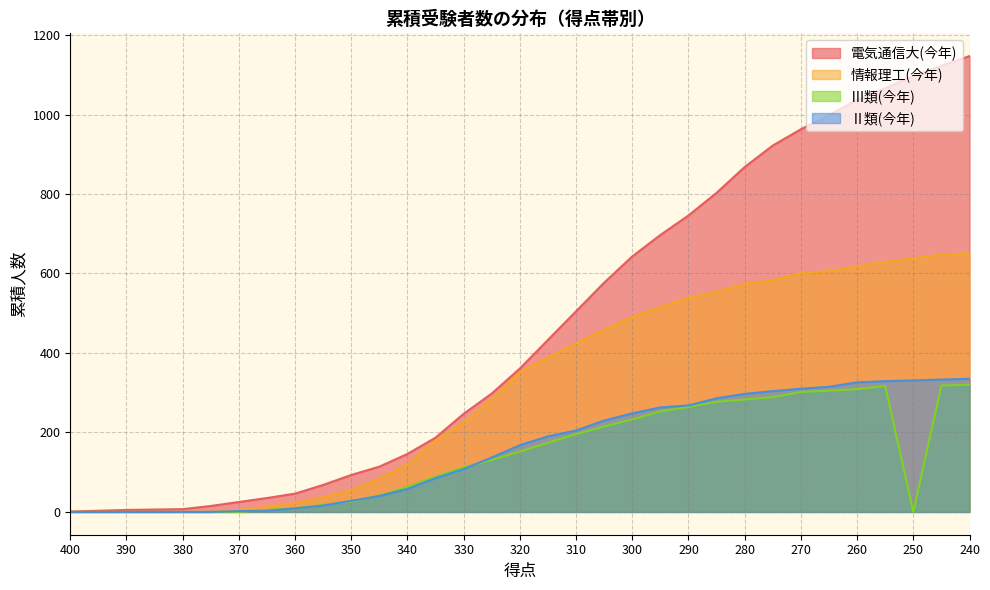

What is the difference between the maximum and second lowest values in the Ⅲ類(今年) series?

320